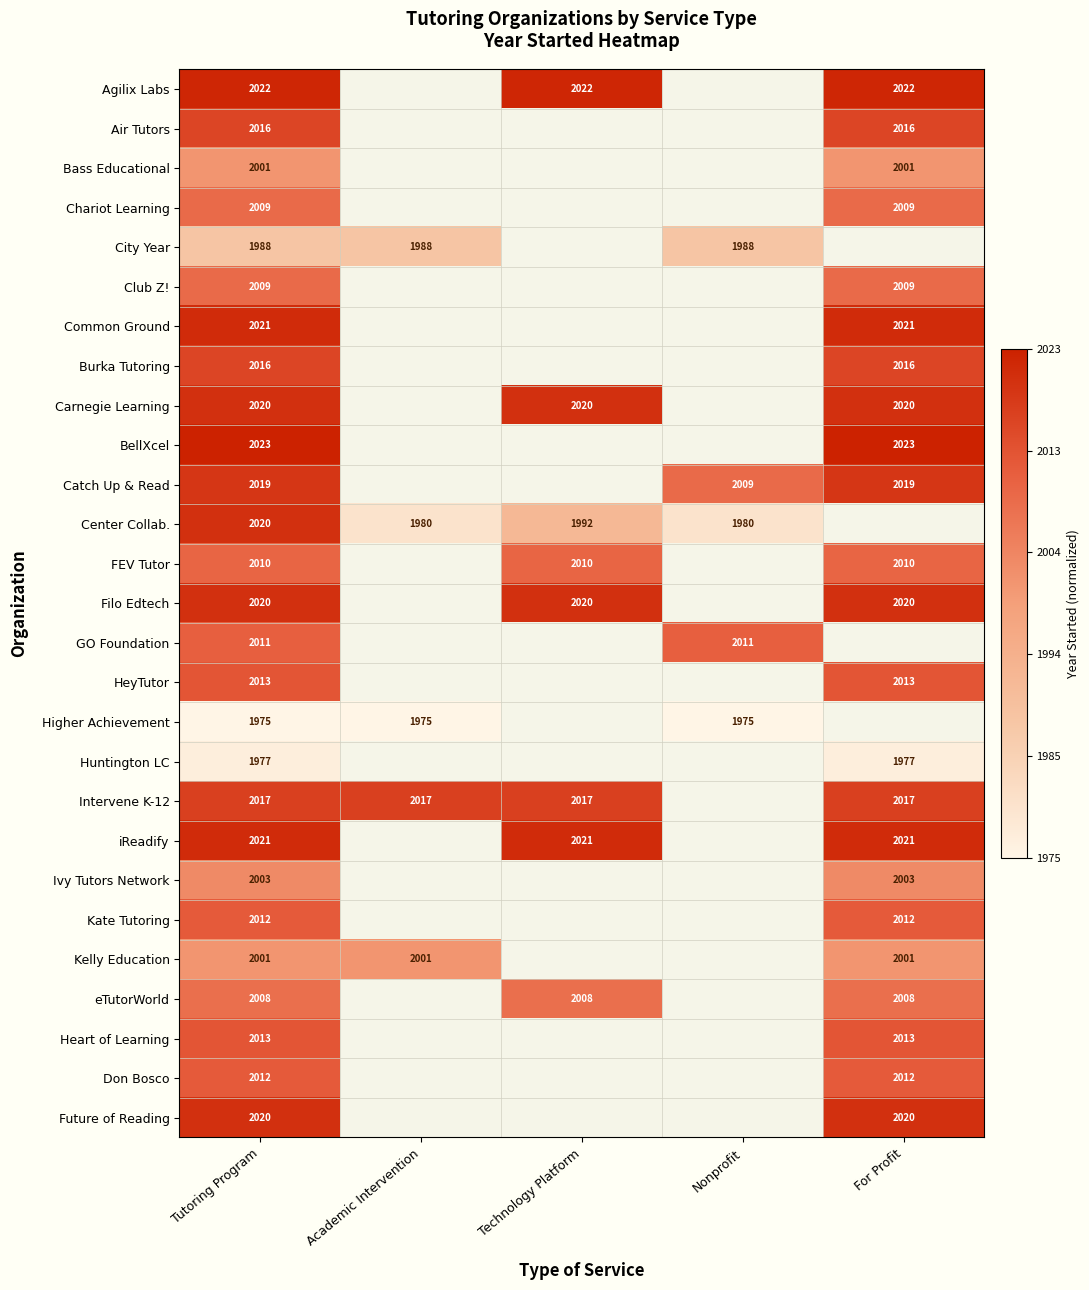

At how many categories does at least one series exceed 0?

5